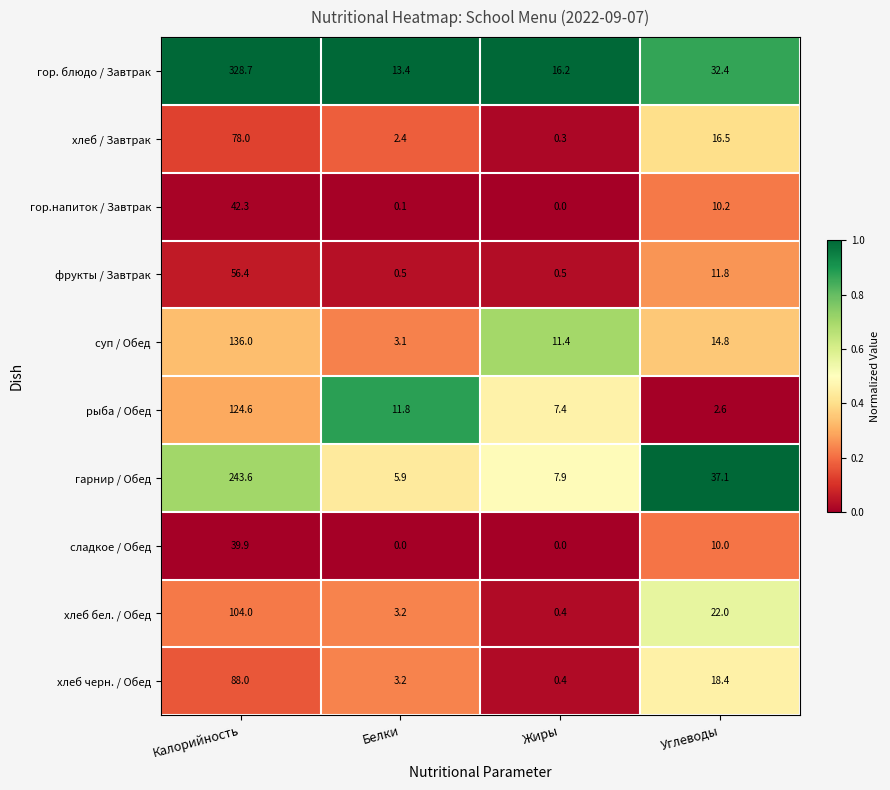

Which series has the largest total across all categories?

гор. блюдо / Завтрак